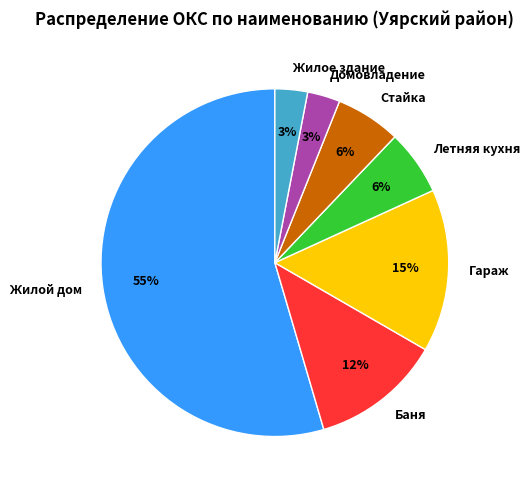

The Летняя кухня slice represents 6% of the pie. True or false?

True